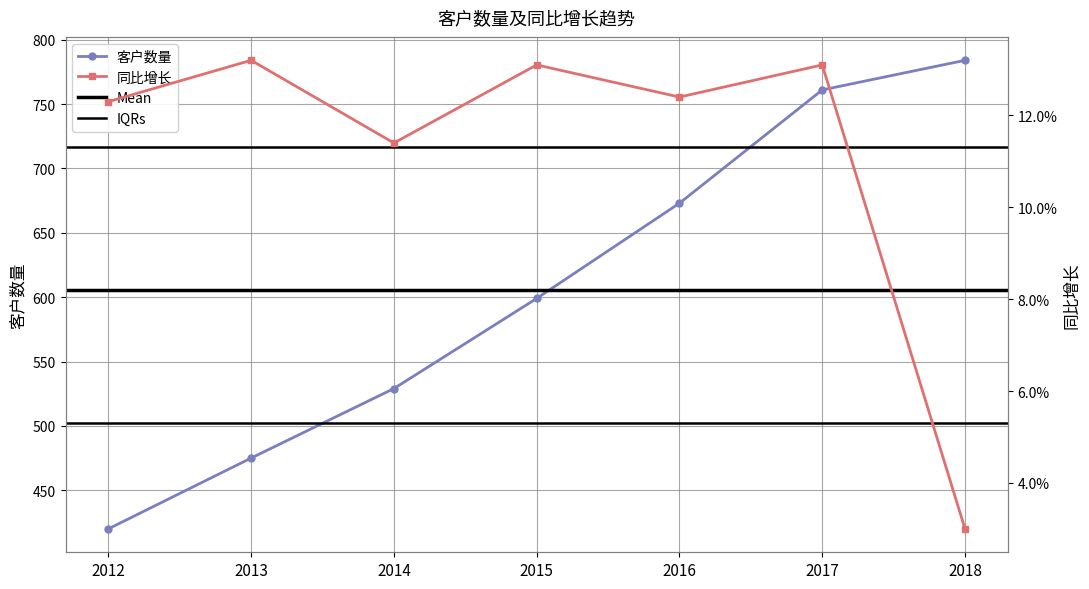

What is the spread (max minus min) of values at 2013?

474.9